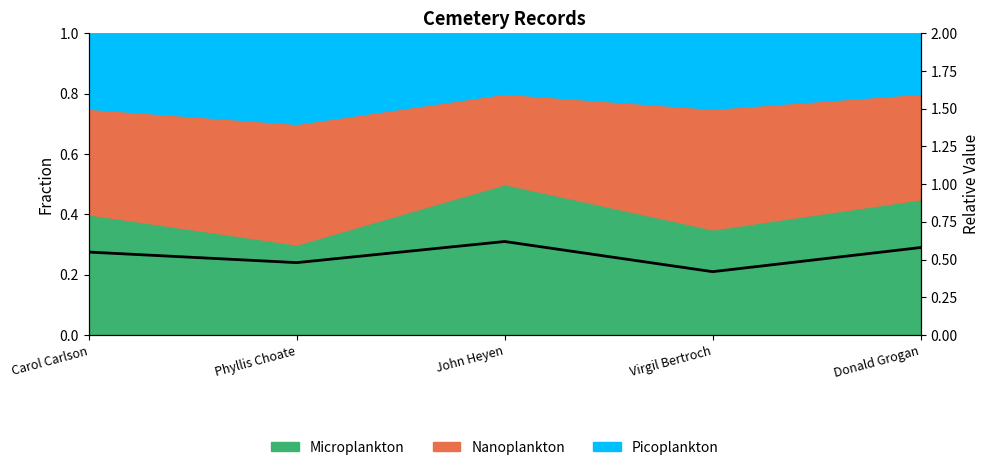

True or false: the data has more than 2 interior local peaks.

False